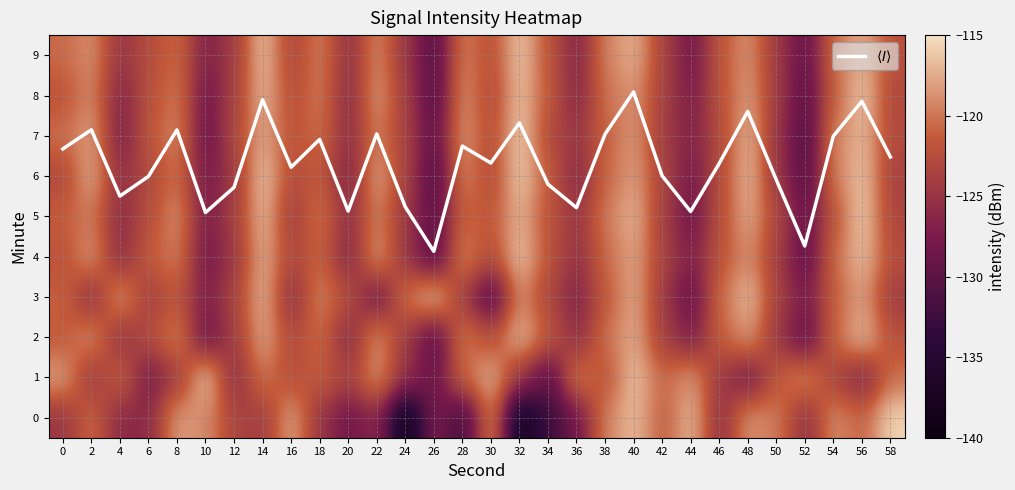

The 2 series shows -125.8 at 36. True or false?

True